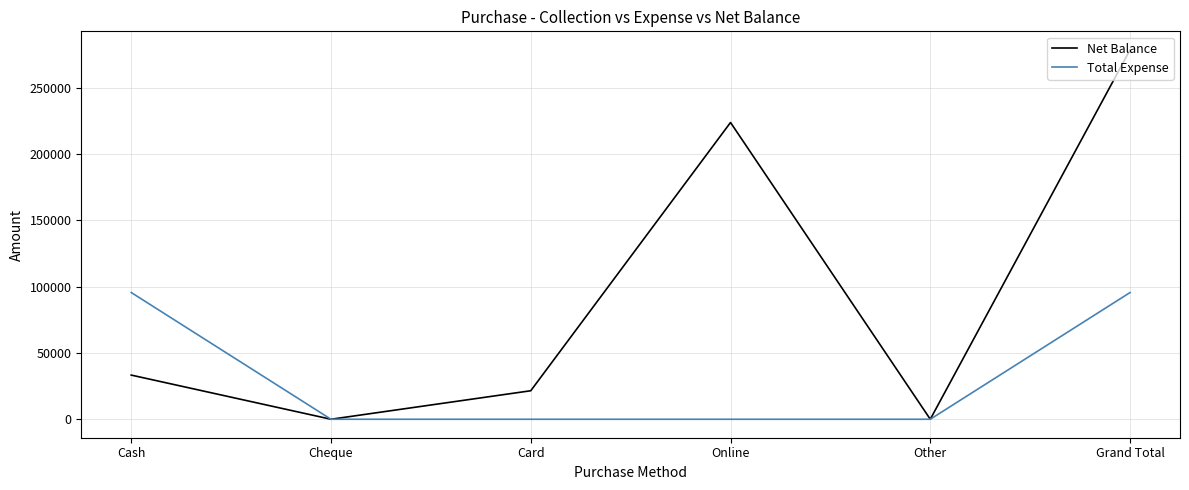

Is it true that Total Expense equals 0 at Cheque?

True